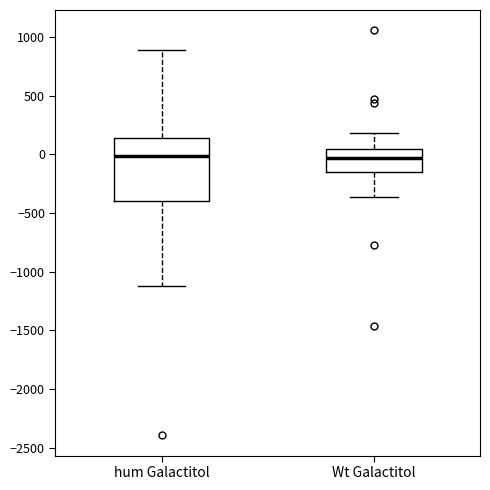

Reading left to right, read every box against the y-axis: the position of its median line, the range the box covers, and the ends of its whiskers. The values are not printed on the chart, so give them approximately, as read against the axis.

hum Galactitol: median 0, box -400 to 150, whiskers -1100 to 900
Wt Galactitol: median -50, box -150 to 50, whiskers -350 to 200